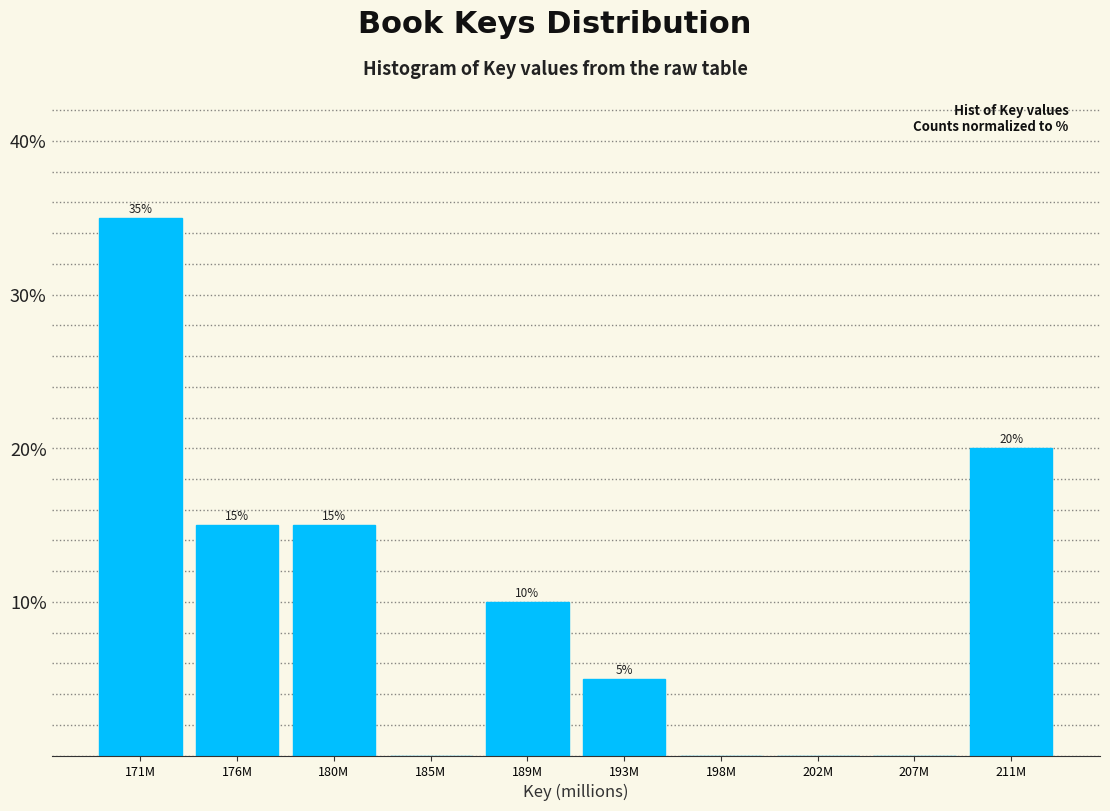

Reading left to right, transcribe all the data shown in this chart.

171M=35	176M=15	180M=15	185M=0	189M=10	193M=5	198M=0	202M=0	207M=0	211M=20